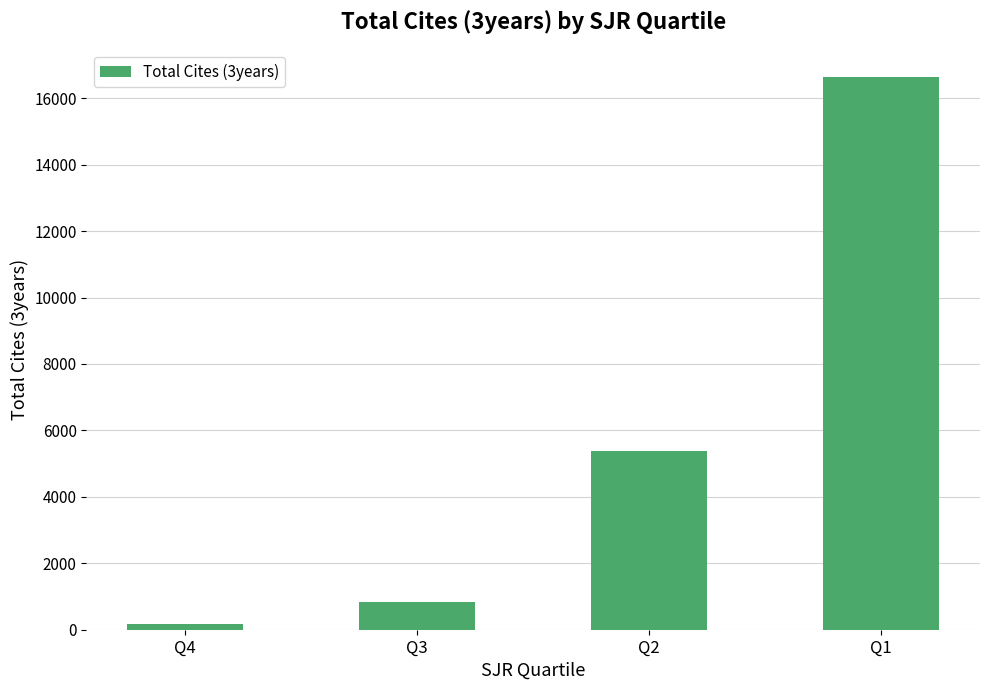

What is the sum of the values at Q2 and Q4?

5525